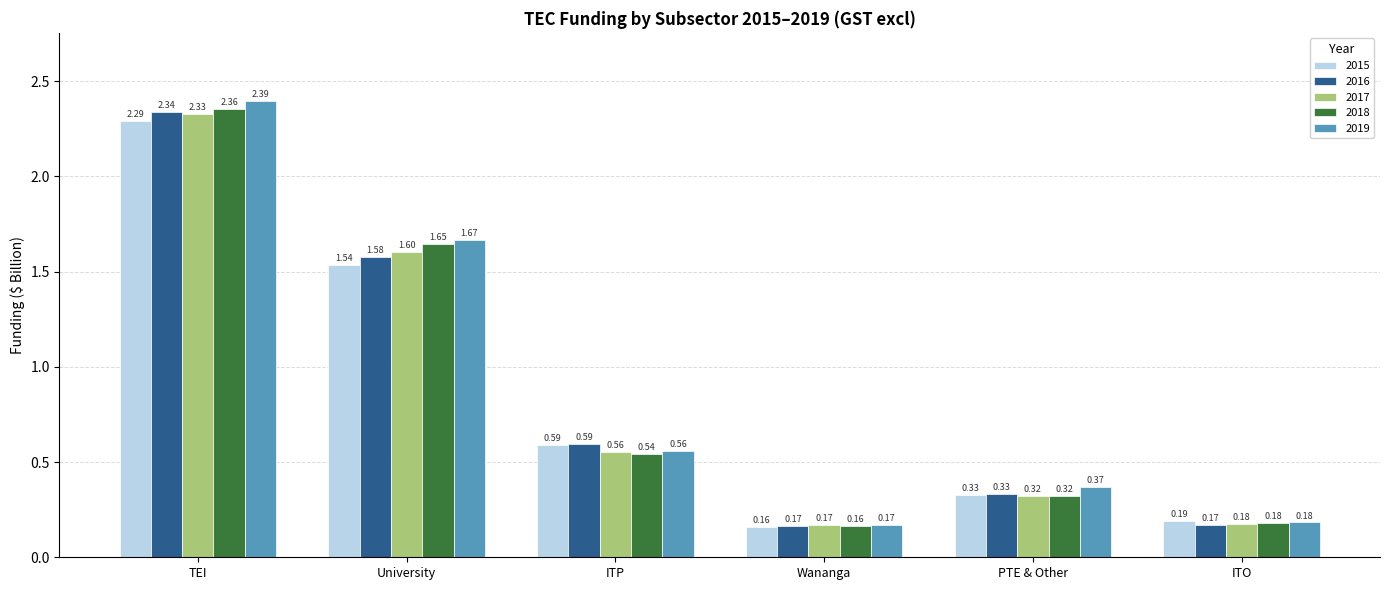

Which label corresponds to the smallest value in the chart?

Wananga